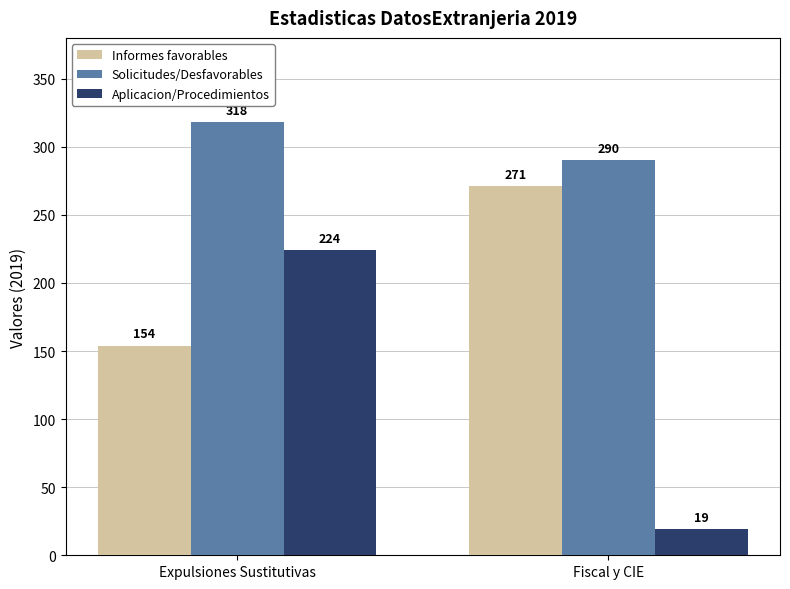

Is the value of Informes favorables at Expulsiones Sustitutivas greater than the value of Aplicacion/Procedimientos at Fiscal y CIE?

Yes